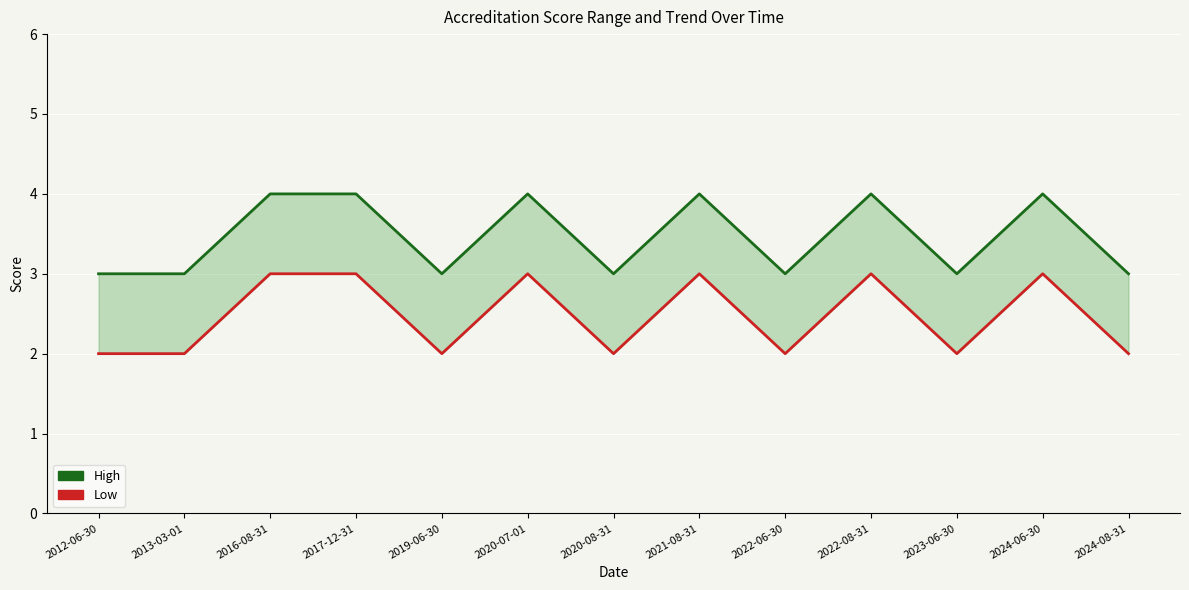

The value of Low at 2017-12-31 is 3. True or false?

True